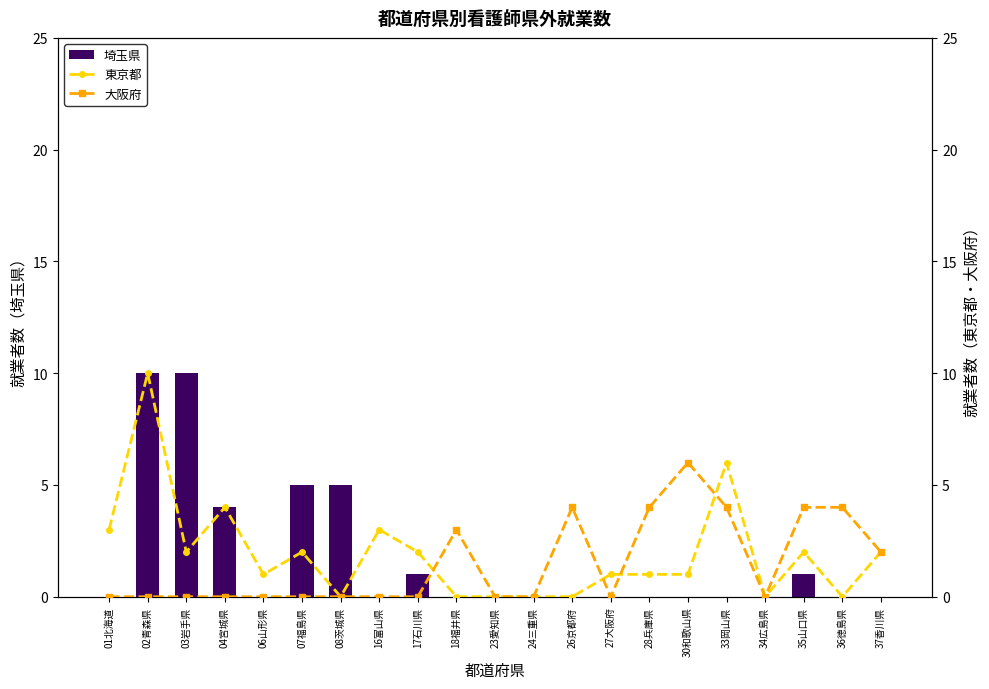

Reading left to right, extract all data points from this chart.

埼玉県: 01北海道=0	02青森県=10	03岩手県=10	04宮城県=4	06山形県=0	07福島県=5	08茨城県=5	16富山県=0	17石川県=1	18福井県=0	23愛知県=0	24三重県=0	26京都府=0	27大阪府=0	28兵庫県=0	30和歌山県=0	33岡山県=0	34広島県=0	35山口県=1	36徳島県=0	37香川県=0
東京都: 01北海道=3	02青森県=10	03岩手県=2	04宮城県=4	06山形県=1	07福島県=2	08茨城県=0	16富山県=3	17石川県=2	18福井県=0	23愛知県=0	24三重県=0	26京都府=0	27大阪府=1	28兵庫県=1	30和歌山県=1	33岡山県=6	34広島県=0	35山口県=2	36徳島県=0	37香川県=2
大阪府: 01北海道=0	02青森県=0	03岩手県=0	04宮城県=0	06山形県=0	07福島県=0	08茨城県=0	16富山県=0	17石川県=0	18福井県=3	23愛知県=0	24三重県=0	26京都府=4	27大阪府=0	28兵庫県=4	30和歌山県=6	33岡山県=4	34広島県=0	35山口県=4	36徳島県=4	37香川県=2